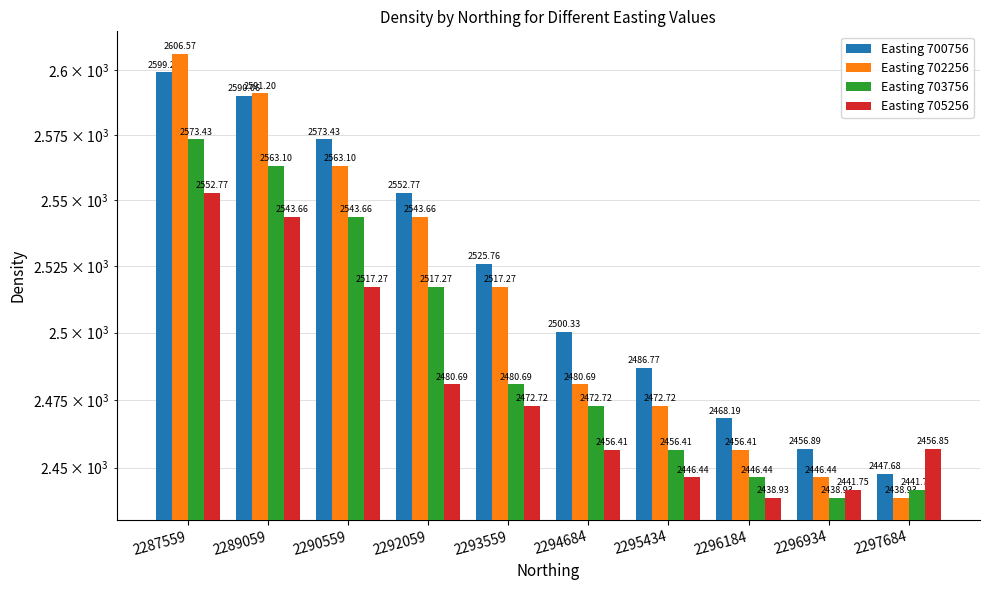

What are all the series names shown in the legend?

Easting 700756, Easting 702256, Easting 703756, Easting 705256